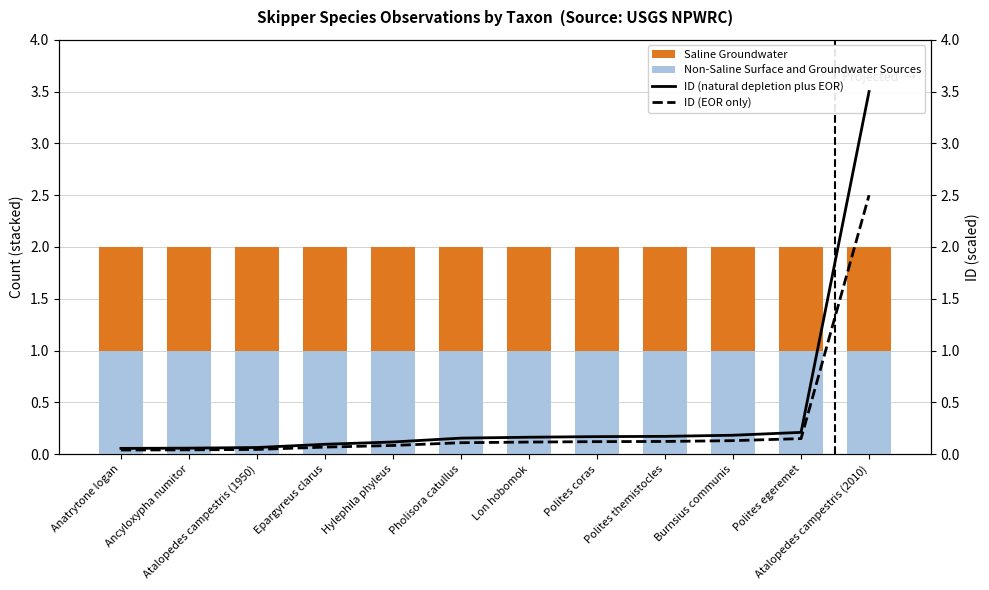

Between Epargyreus clarus and Polites egeremet, which series saw the biggest shift?

ID (natural depletion plus EOR)